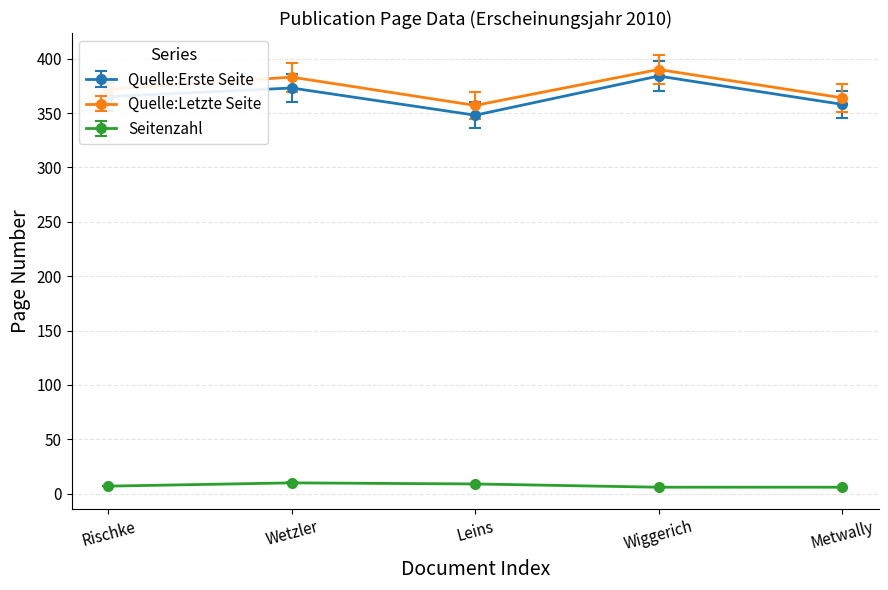

Rank the categories by Quelle:Letzte Seite value from highest to lowest.

Wiggerich, Wetzler, Rischke, Metwally, Leins